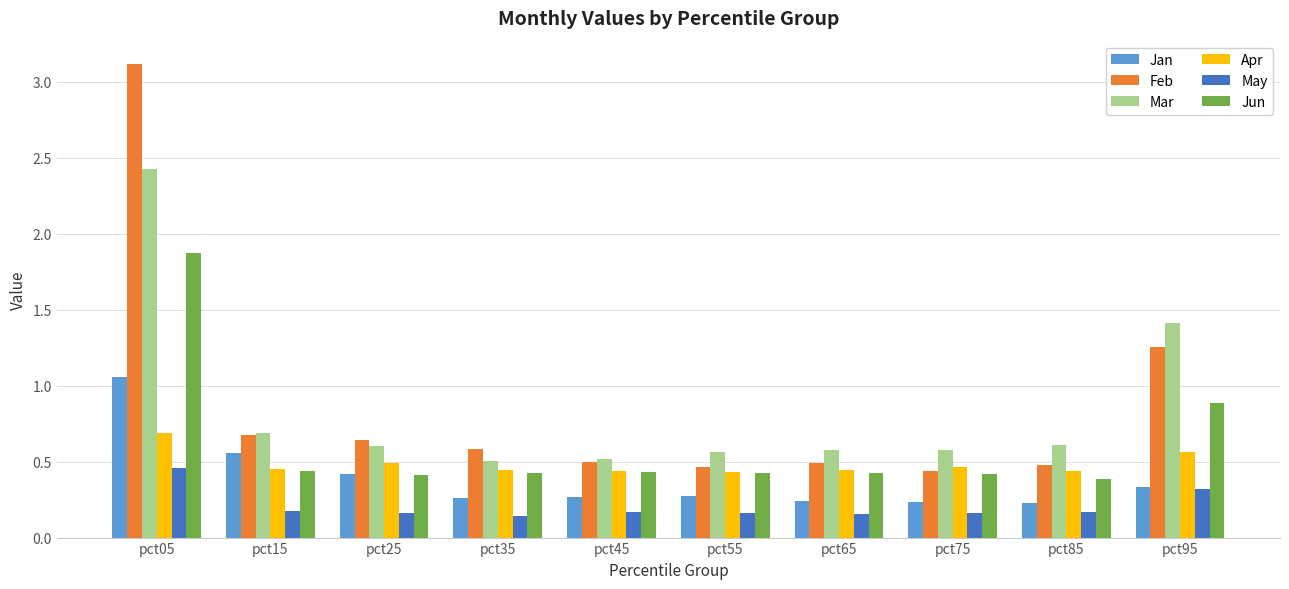

How many bars are there in each group?

6